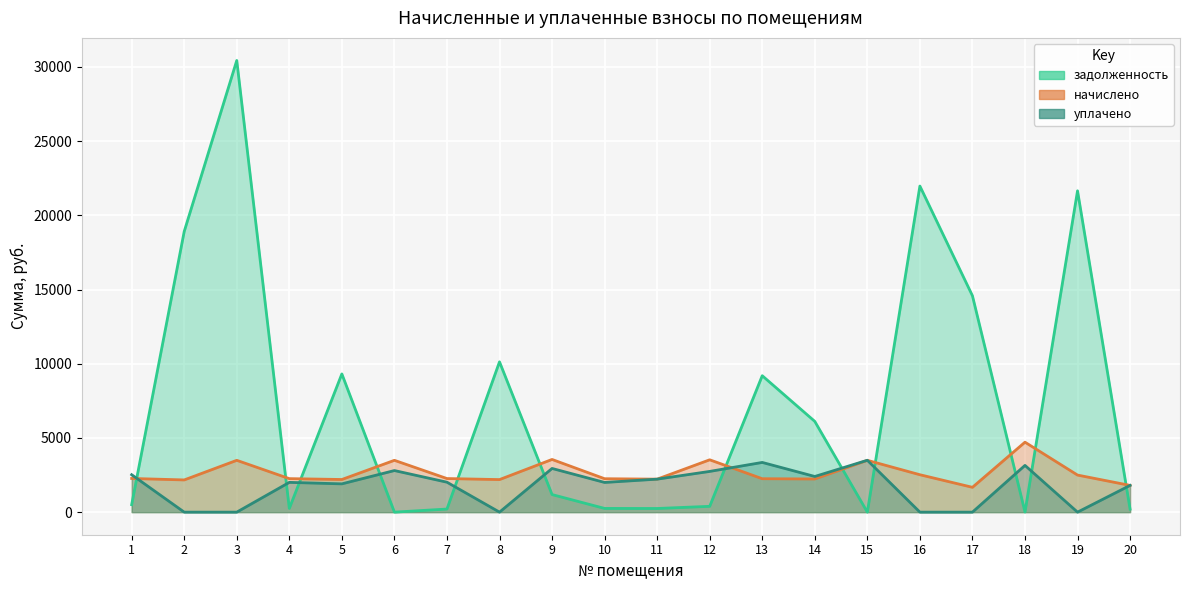

What are all the series names shown in the legend?

задолженность, начислено, уплачено